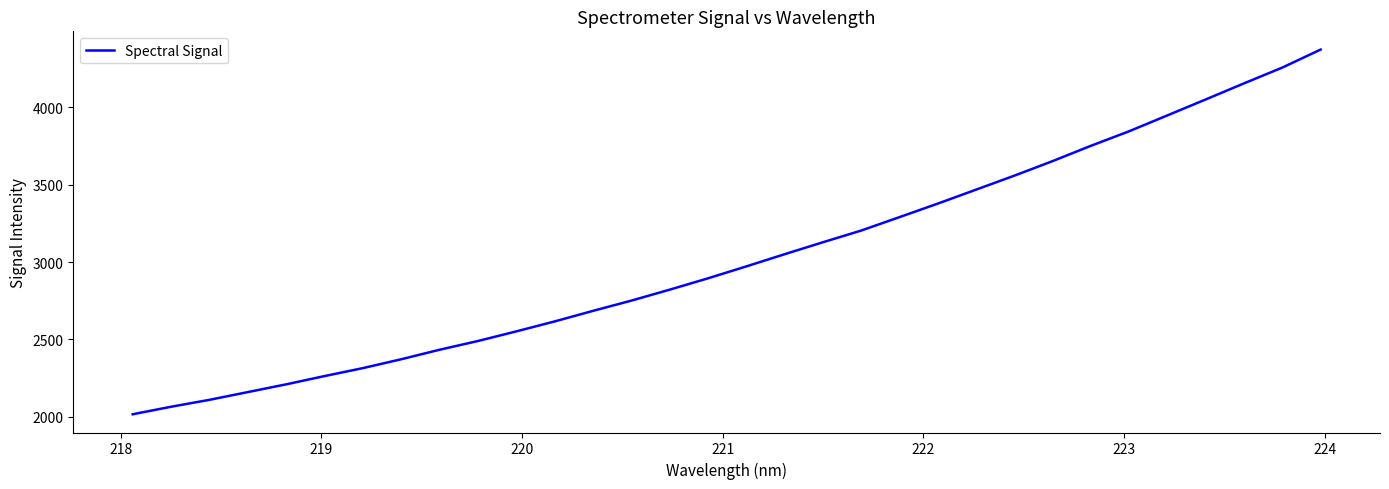

What is the minimum value shown in the chart?

2016.9